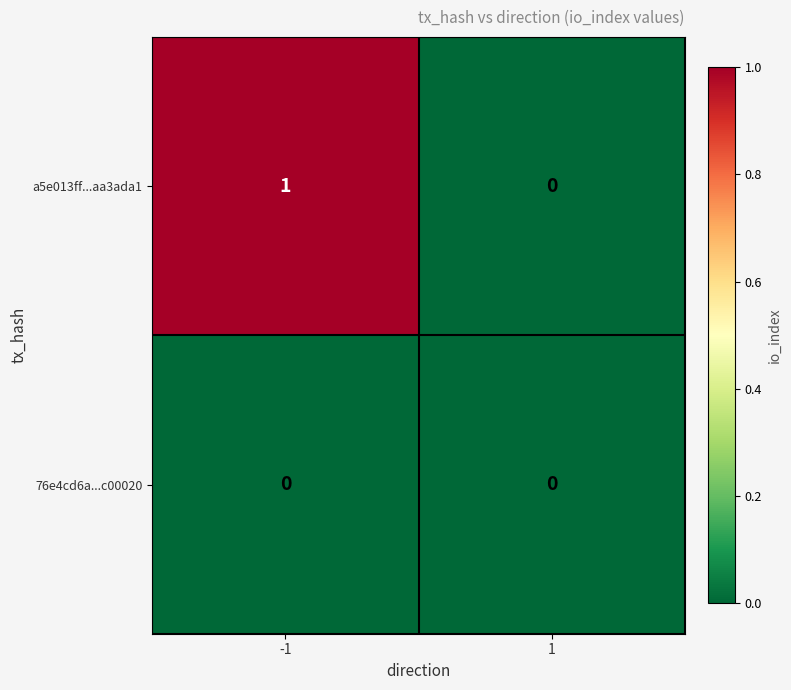

The 76e4cd6a...c00020 series shows 0 at 1. True or false?

True